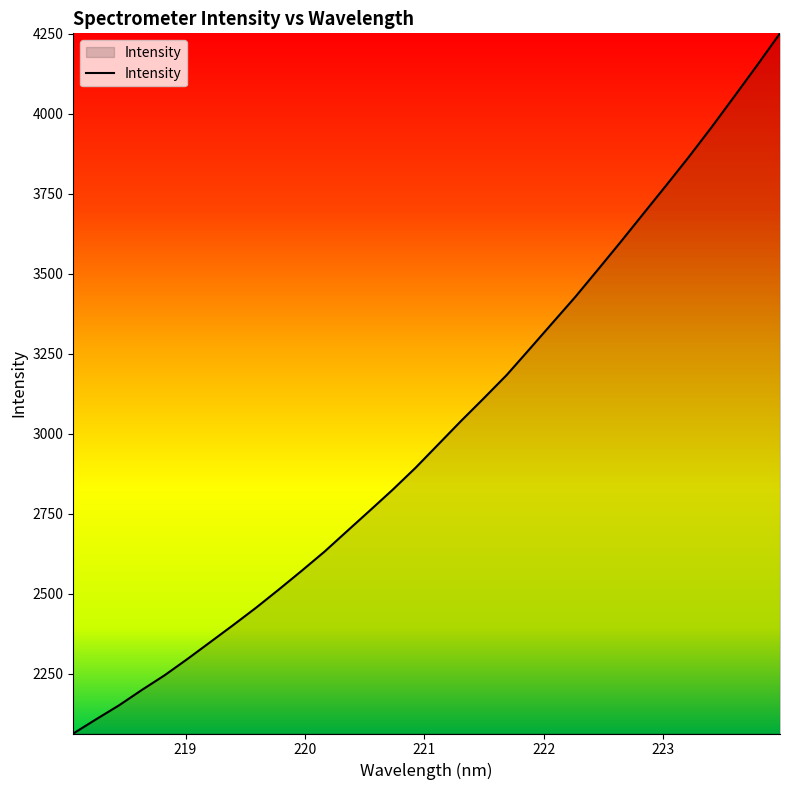

Reading left to right, extract all data points from this chart.

2062.5	2106.9	2150.3	2198.4	2244.4	2295.4	2348.1	2401.1	2455.2	2512.2	2570.6	2630.4	2695.1	2759.6	2824.6	2893.0	2966.3	3039.6	3110.7	3183.1	3263.8	3345.2	3426.3	3512.2	3599.0	3687.5	3775.8	3865.3	3958.5	4054.7	4152.0	4251.3